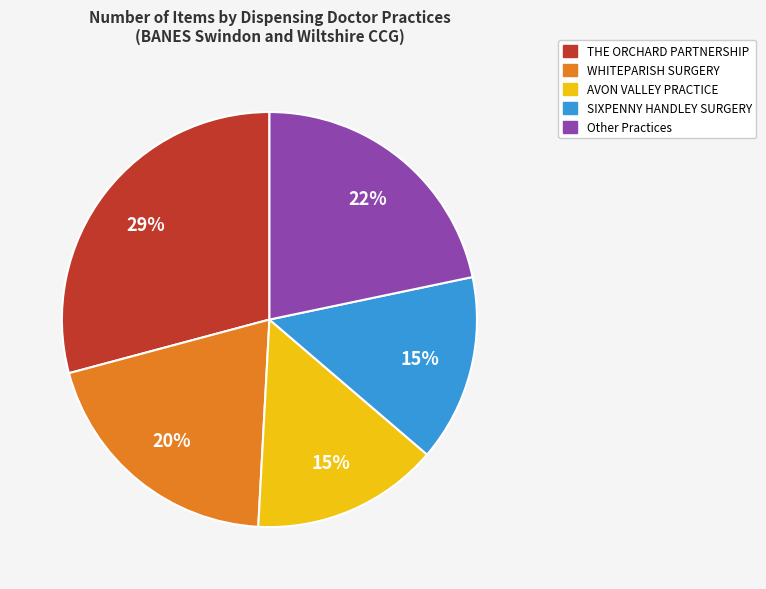

How many segments does this pie chart have?

5